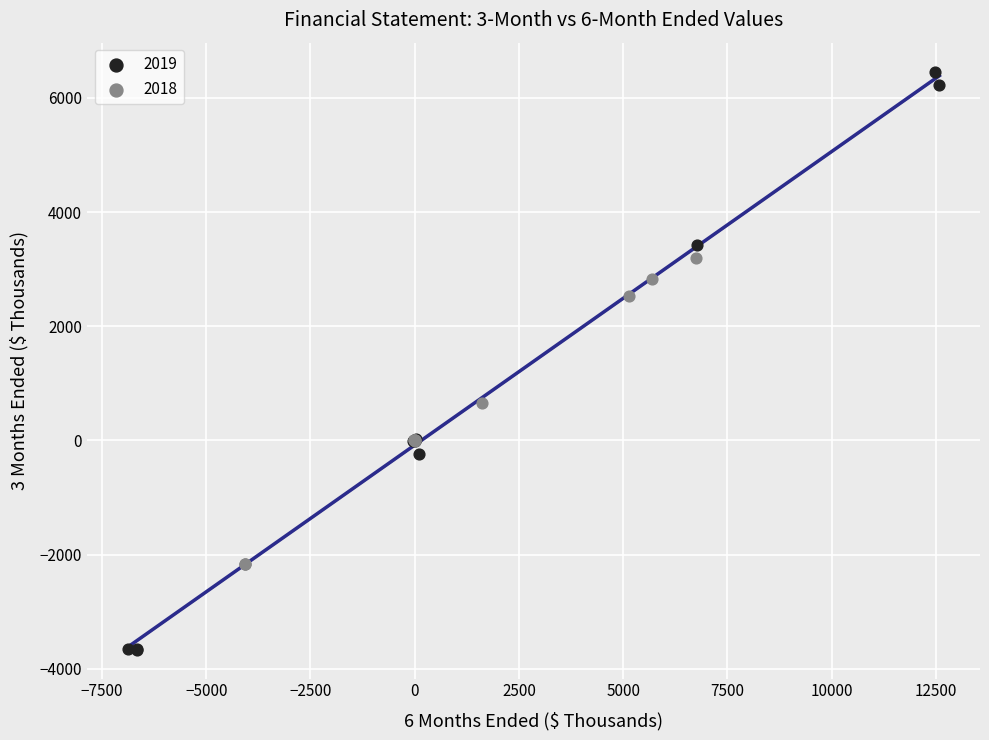

Which series has the widest spread of Y values?

2019